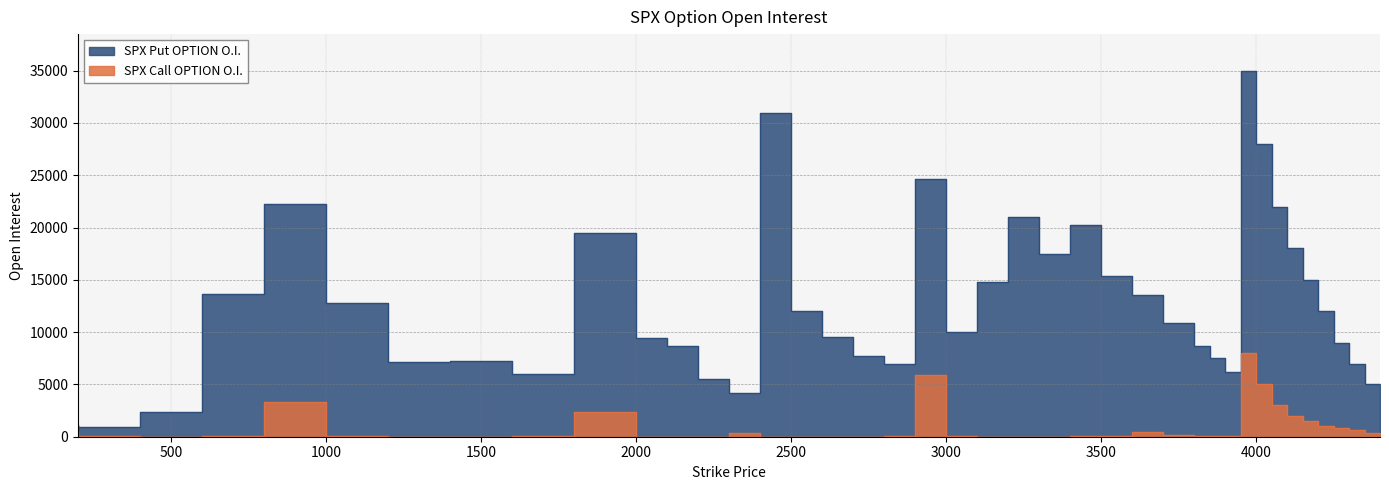

True or false: SPX Put OPTION O.I. and SPX Call OPTION O.I. cross at least once.

False